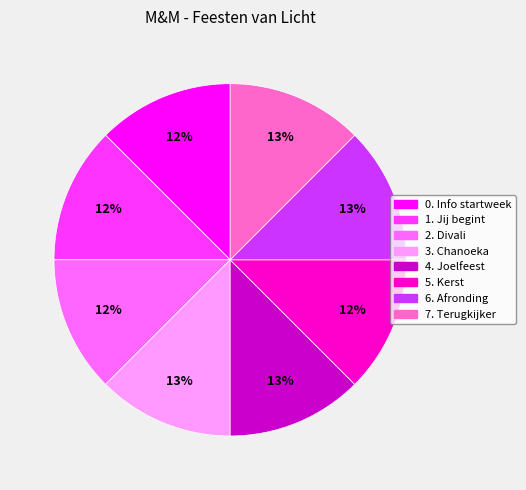

What is the ratio of the value at 6. Afronding to the value at 4. Joelfeest?

1.0